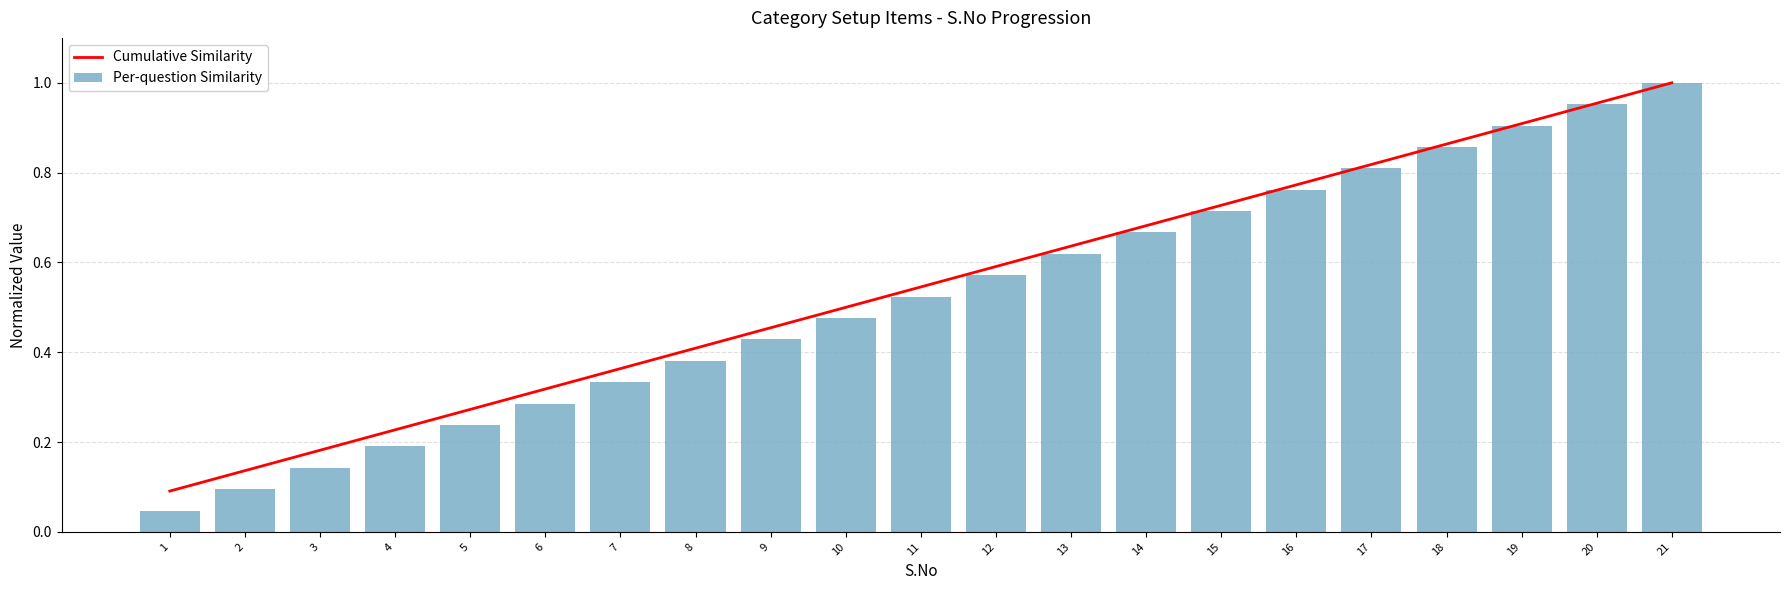

True or false: Per-question Similarity has a value of 0.4 at 8.

True